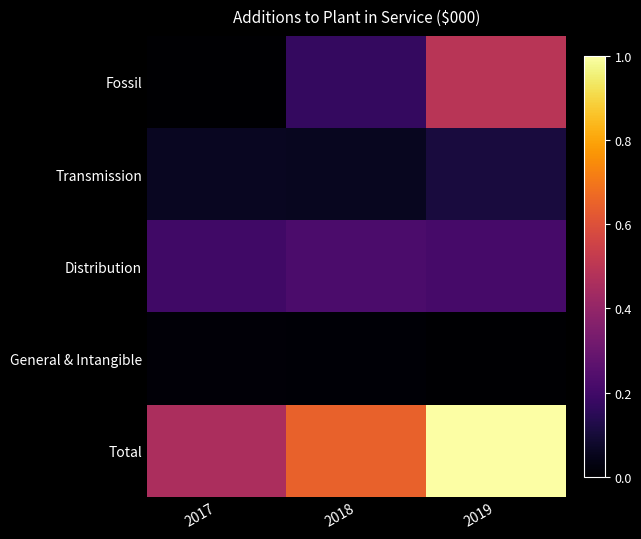

Between 2017 and 2019, which is larger?

2019